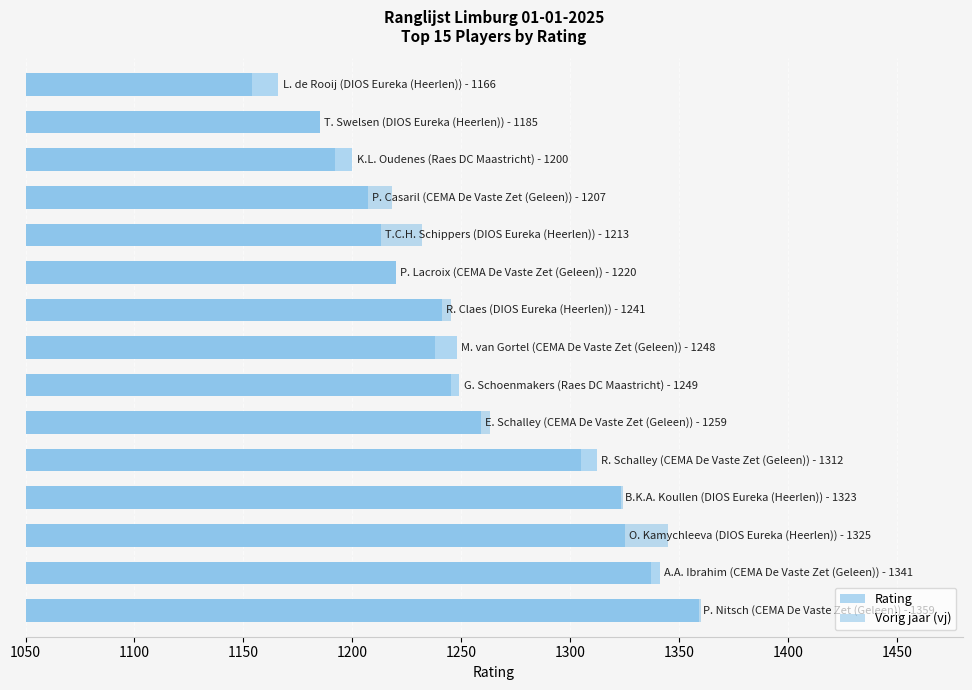

Between 1500 and 14, which series saw the biggest shift?

Vorig jaar (vj)